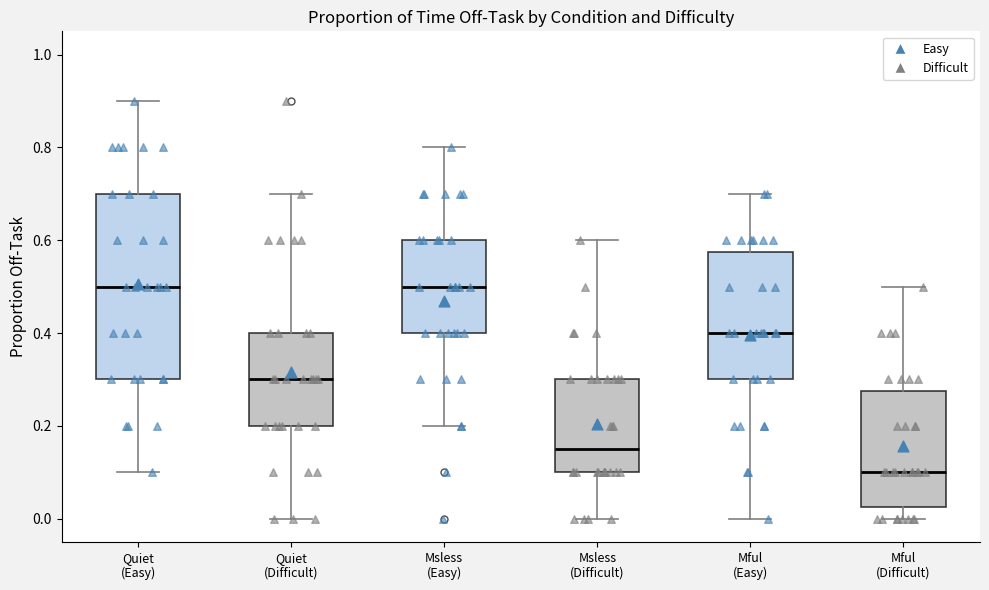

Which box's median line is the lowest?

Mful (Difficult)